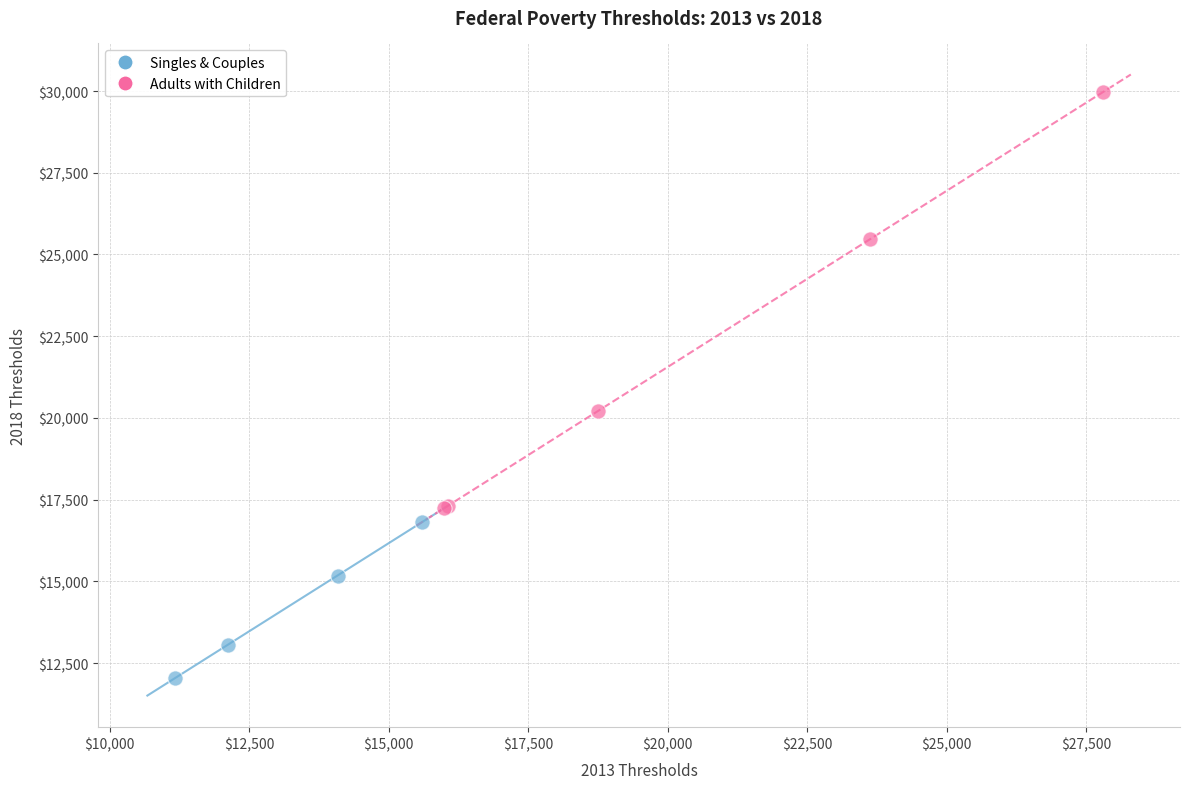

Which series contains the lowest Y value?

Singles & Couples